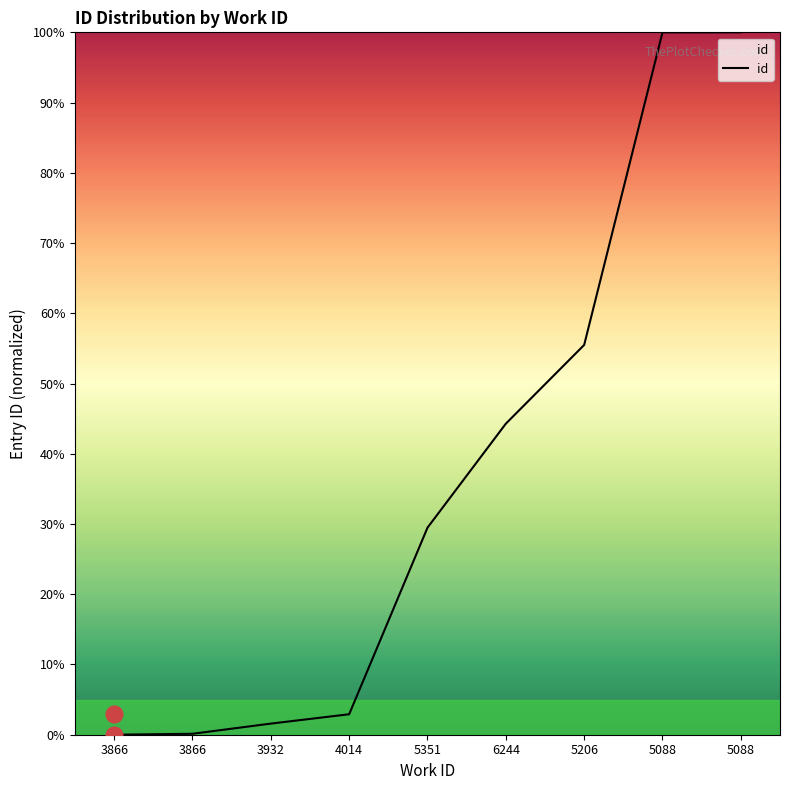

Does the chart have visible grid lines?

No